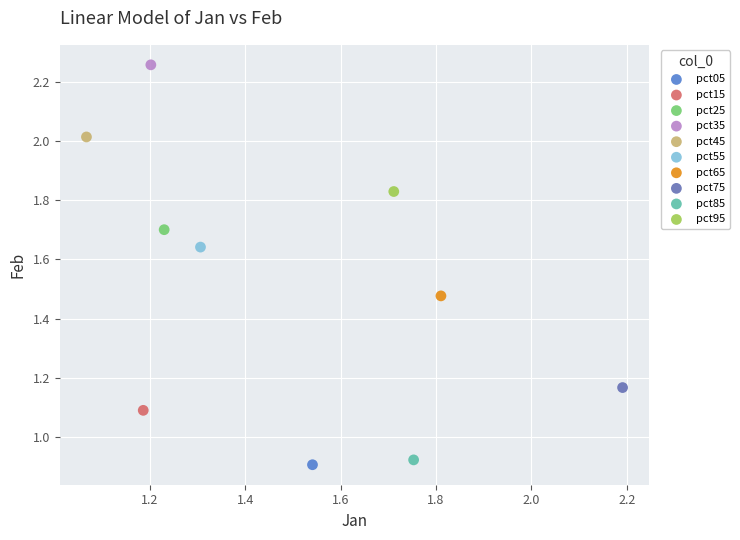

What are all the series names shown in the legend?

pct05, pct15, pct25, pct35, pct45, pct55, pct65, pct75, pct85, pct95